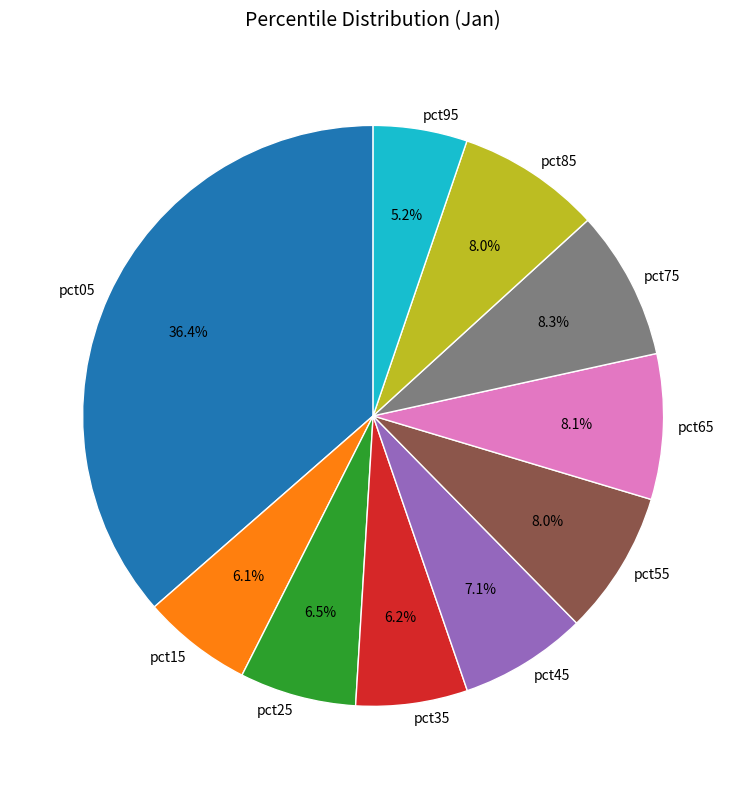

Does pct95 account for over 50% of the chart?

No